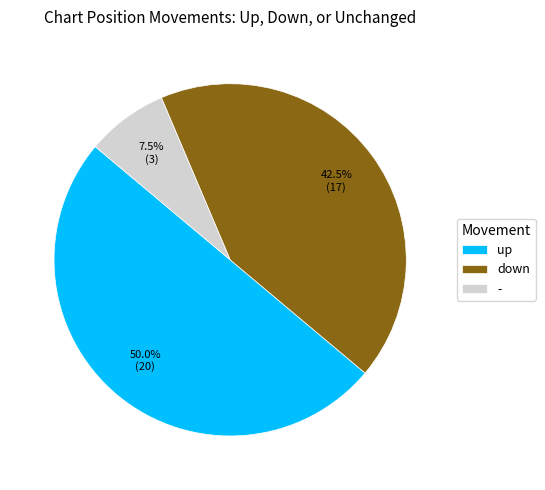

Rank the categories by value from highest to lowest.

up, down, -